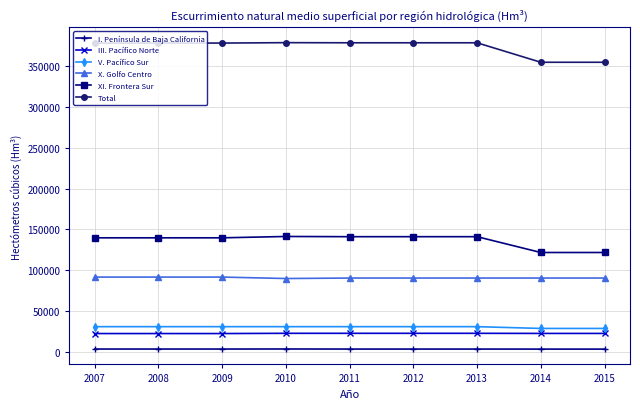

True or false: III. Pacífico Norte and Total intersect in this chart.

False